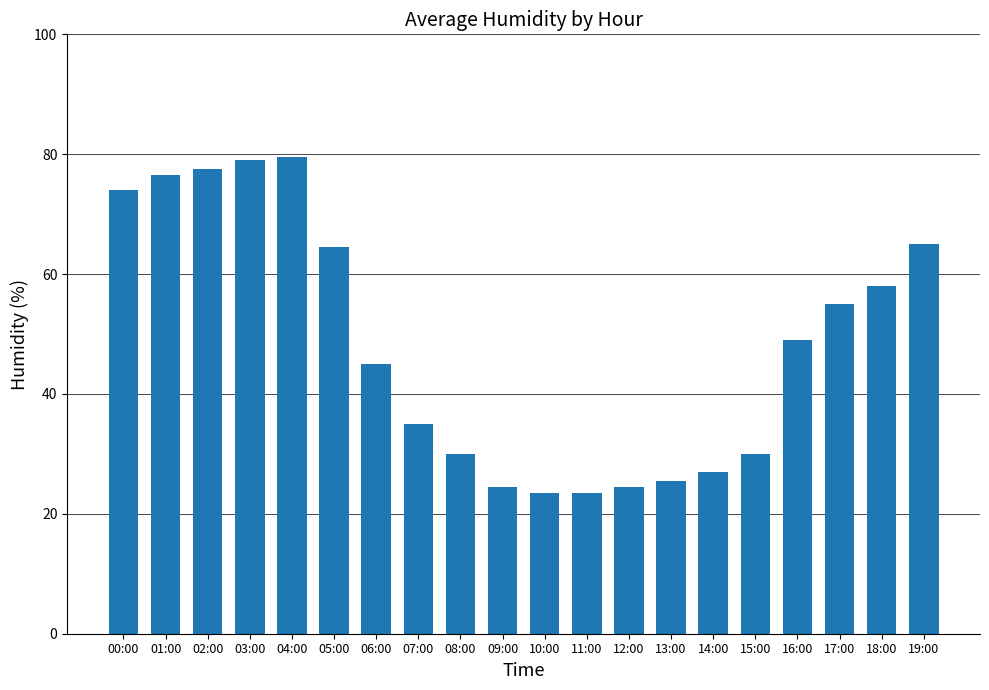

Reading left to right, list all the values displayed in this chart.

74.0	76.5	77.5	79.0	79.5	64.5	45.0	35.0	30.0	24.5	23.5	23.5	24.5	25.5	27.0	30.0	49.0	55.0	58.0	65.0